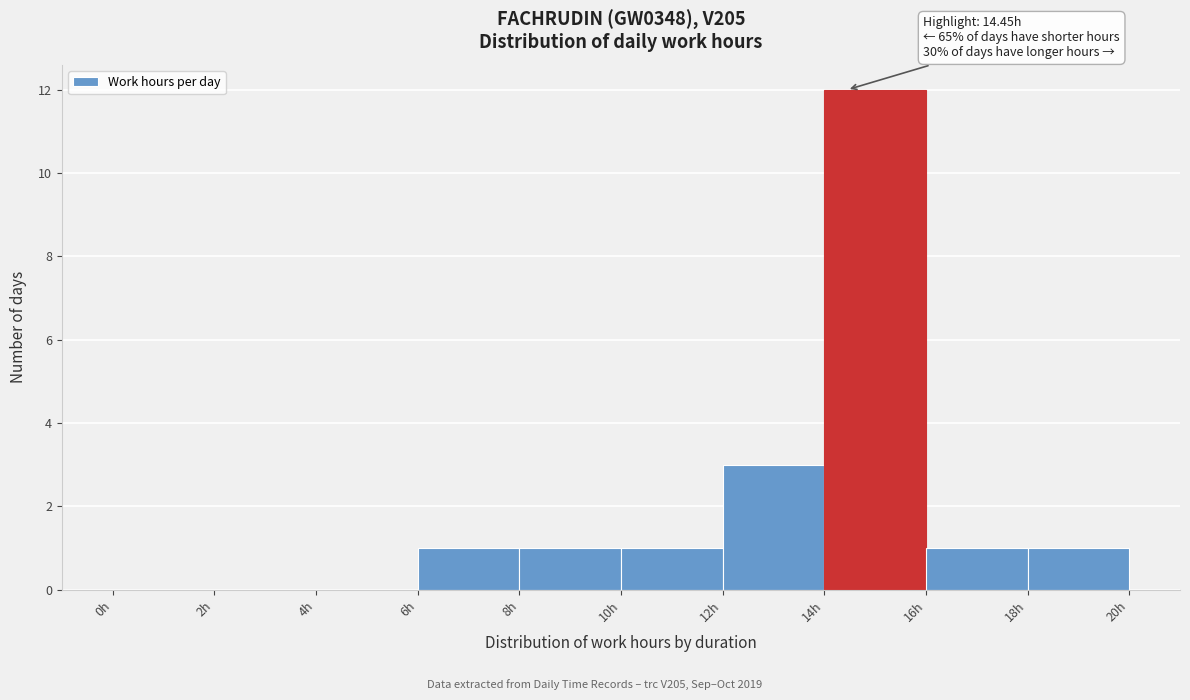

Over which range of the x-axis is the bar tallest?

14 to 16